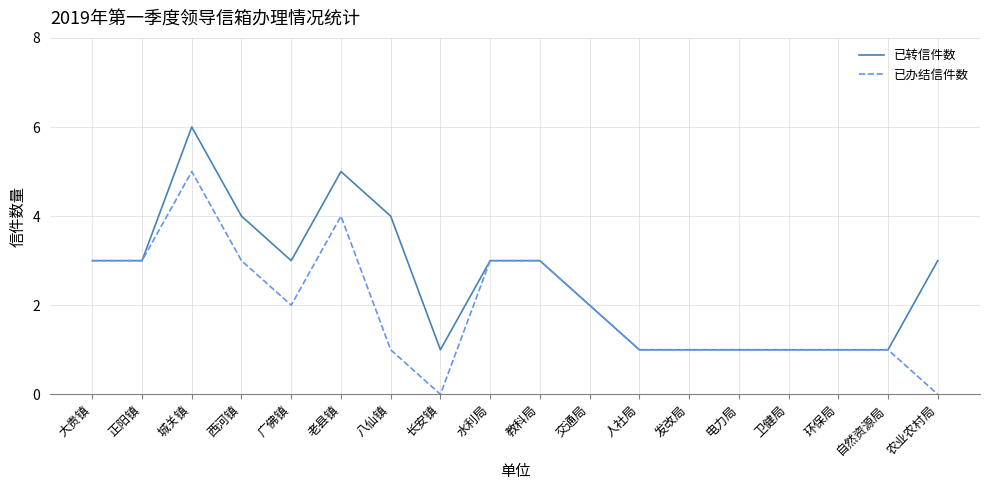

Between 长安镇 and 人社局, which series saw the biggest shift?

已办结信件数